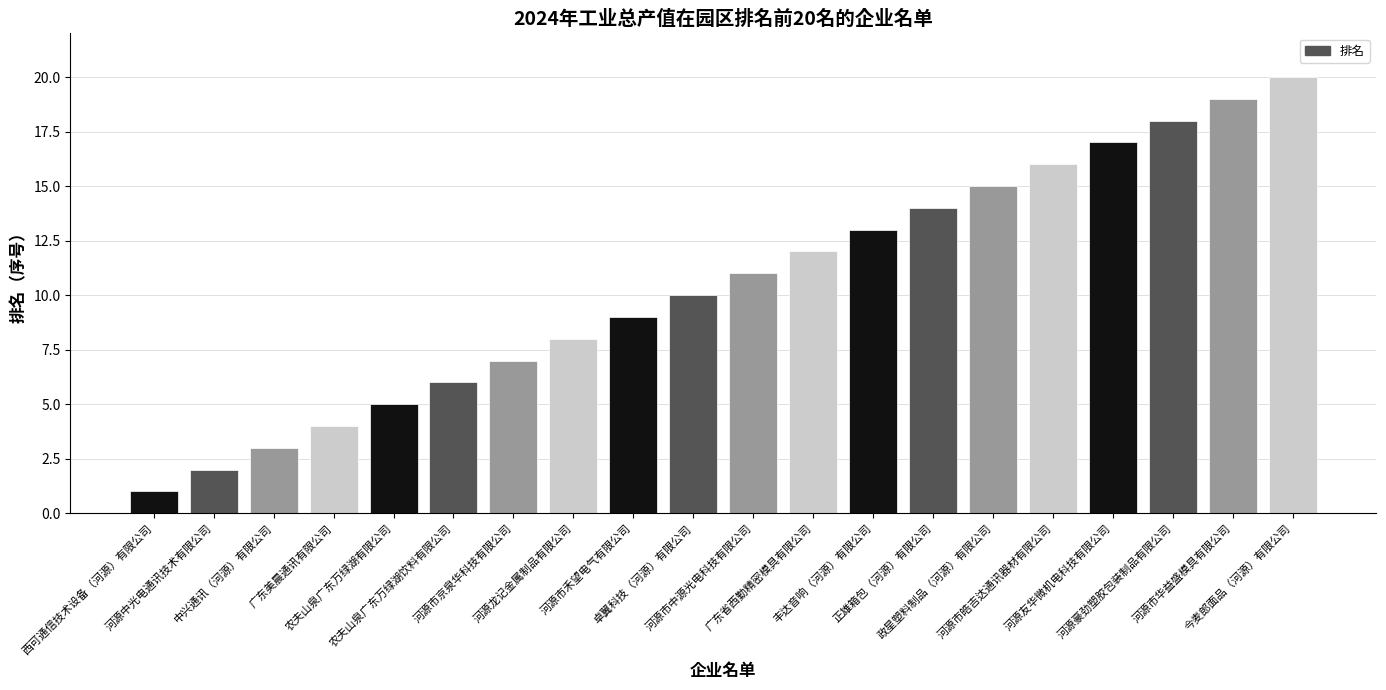

What is the smallest value displayed?

1